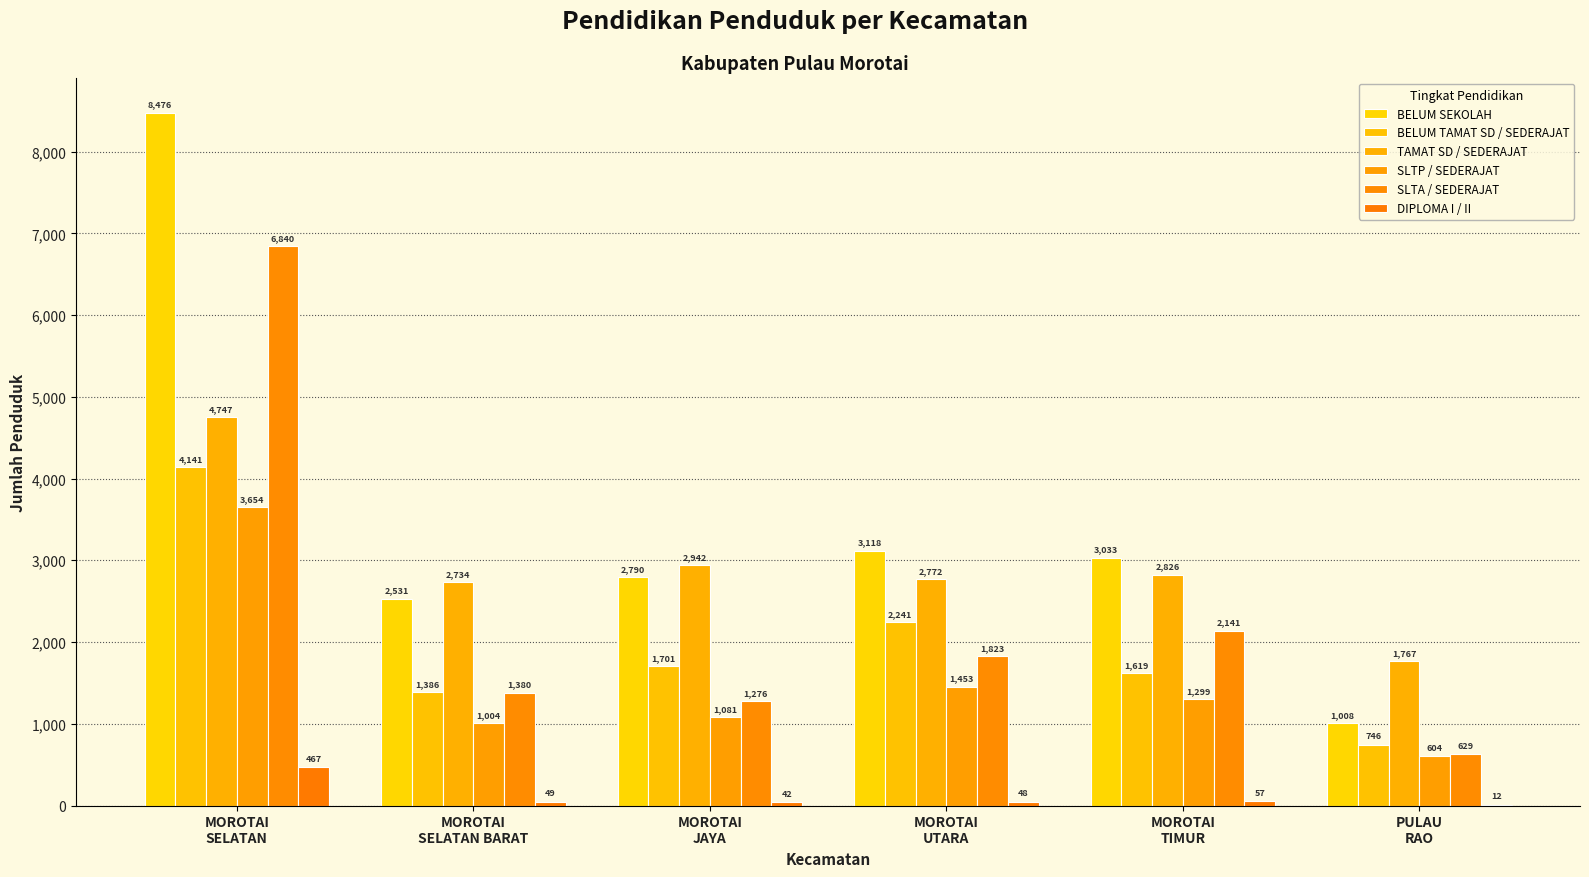

What are all the series names shown in the legend?

BELUM SEKOLAH, BELUM TAMAT SD / SEDERAJAT, TAMAT SD / SEDERAJAT, SLTP / SEDERAJAT, SLTA / SEDERAJAT, DIPLOMA I / II